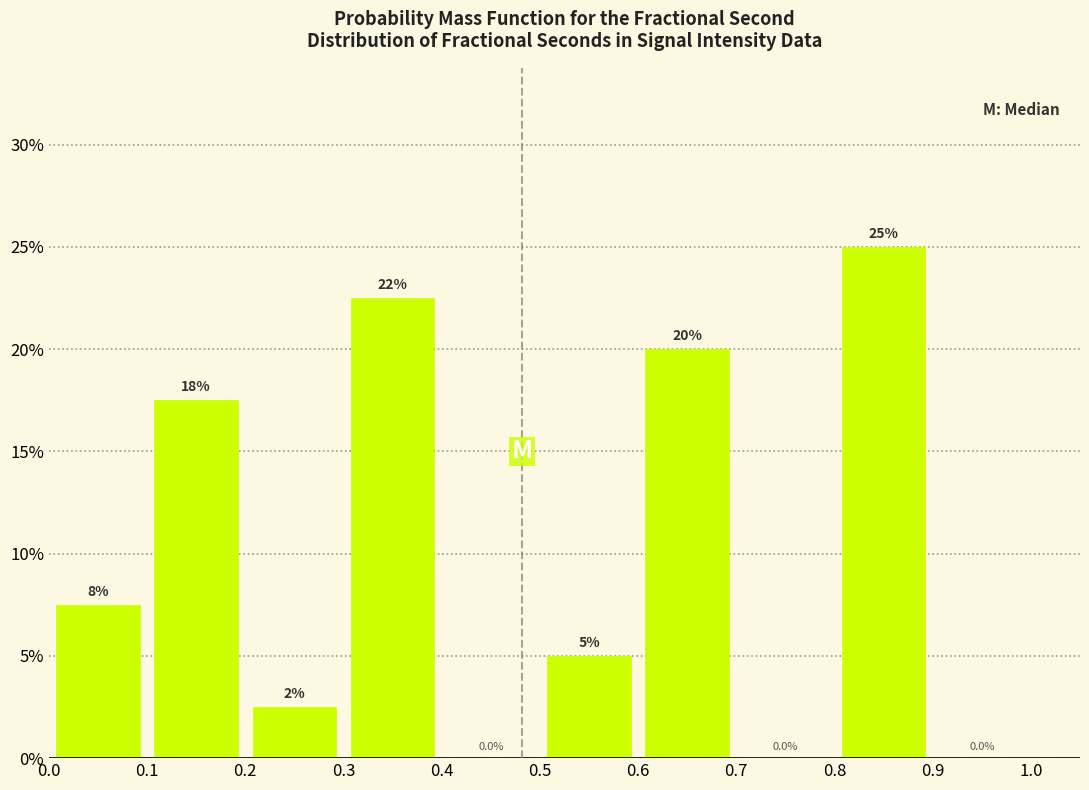

Over which range of the x-axis is the bar tallest?

0.8 to 0.9